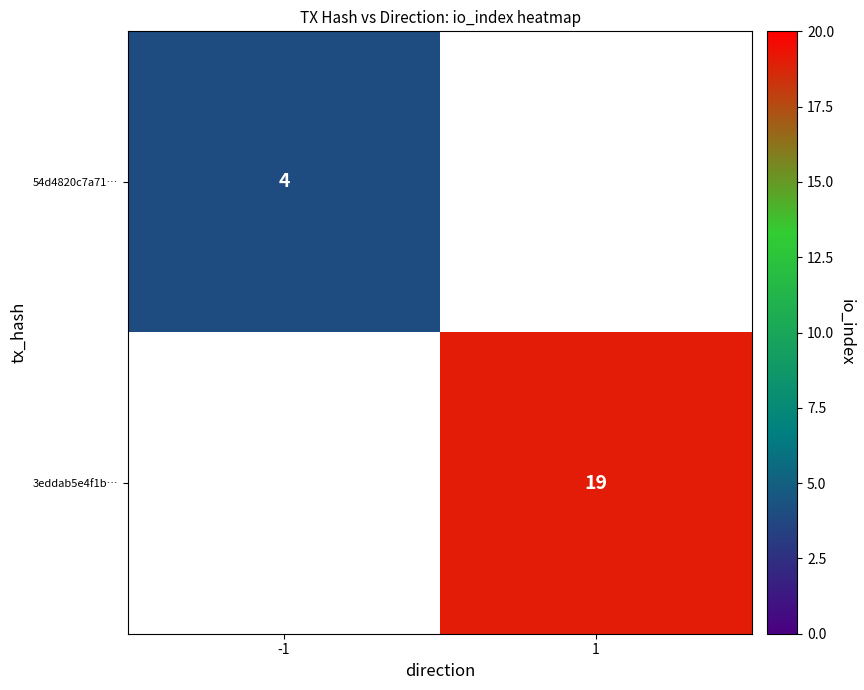

The value of 54d4820c7a71… at -1 is 2. True or false?

False